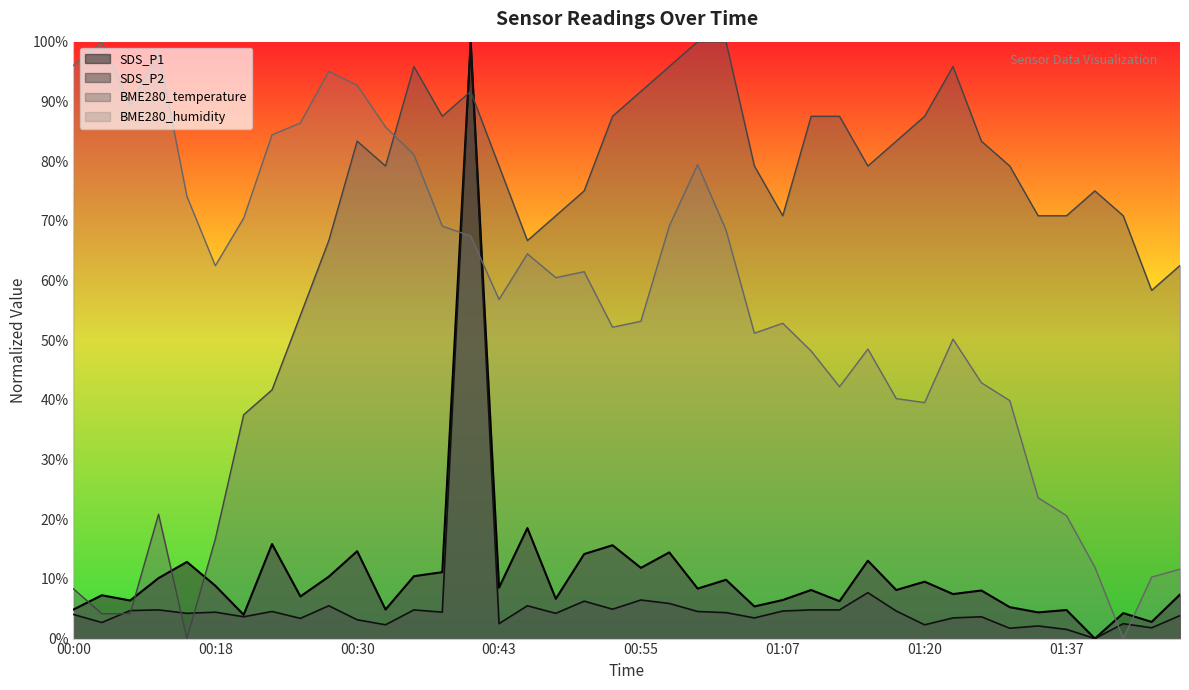

How many intersections are there between BME280_temperature and SDS_P1?

6